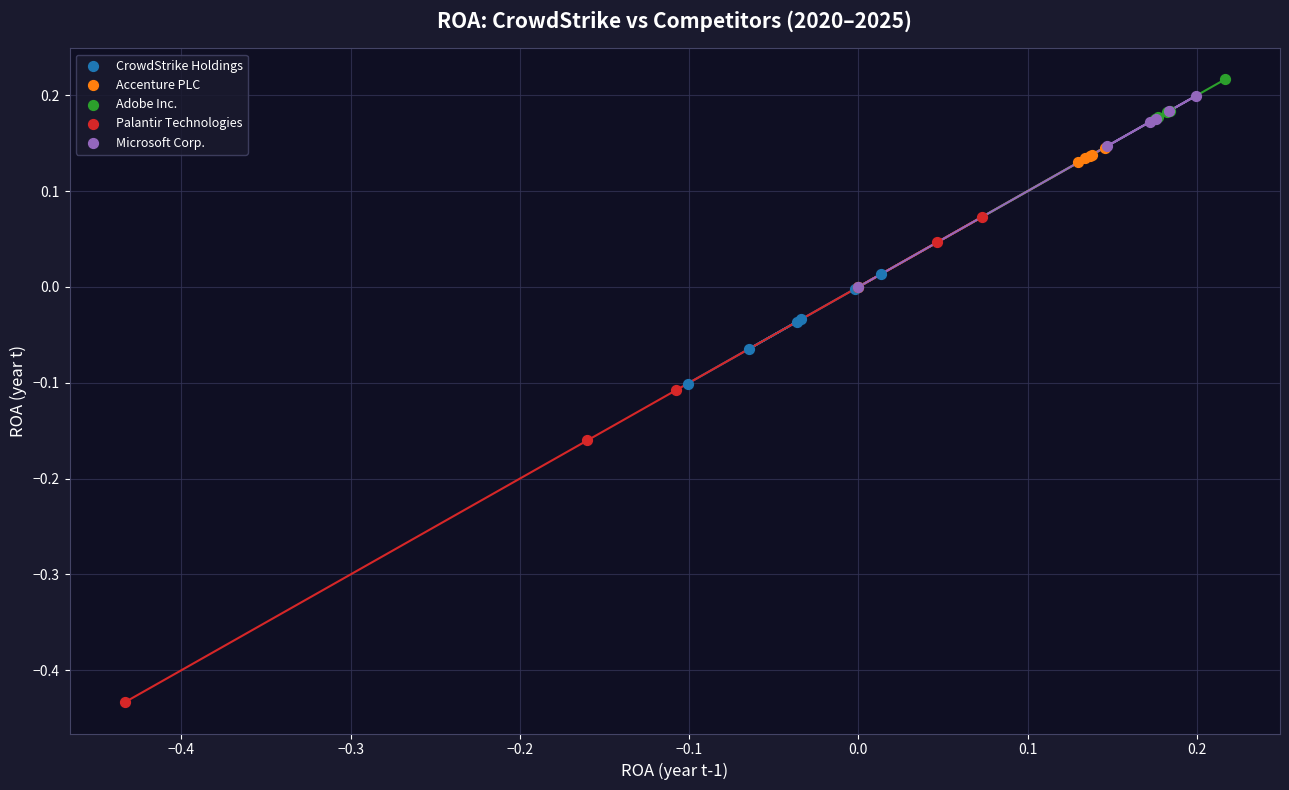

What are all the series names shown in the legend?

CrowdStrike Holdings, Accenture PLC, Adobe Inc., Palantir Technologies, Microsoft Corp.